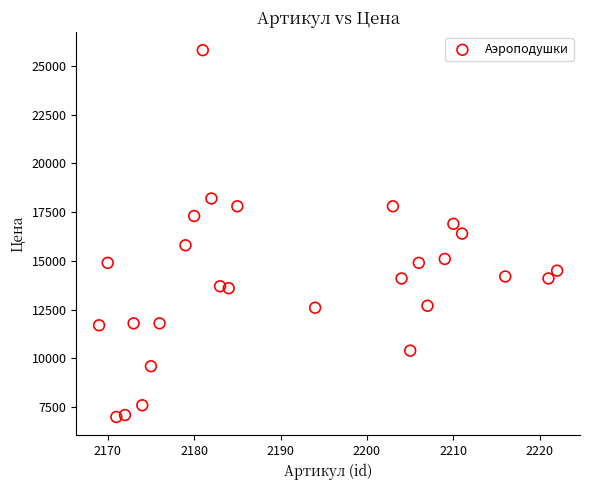

What is the range of X values (max minus min)?

53